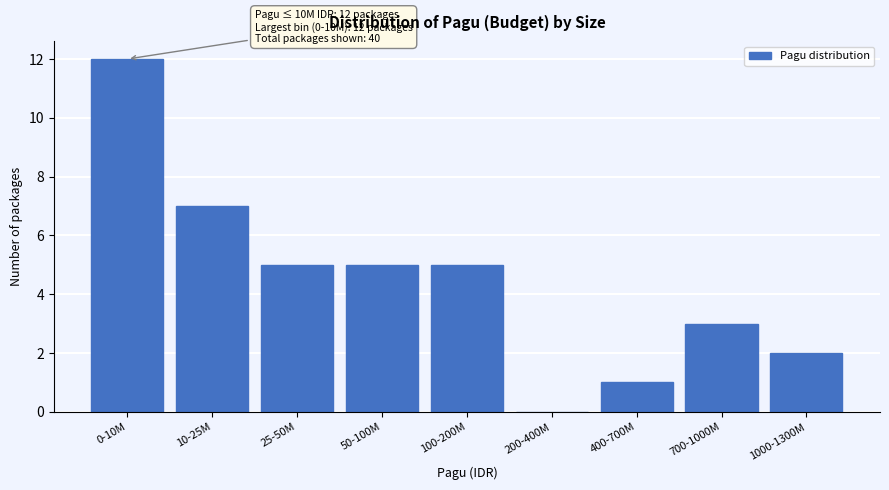

Reading right to left, what are all the values shown in this chart?

1000-1300M=2	700-1000M=3	400-700M=1	200-400M=0	100-200M=5	50-100M=5	25-50M=5	10-25M=7	0-10M=12